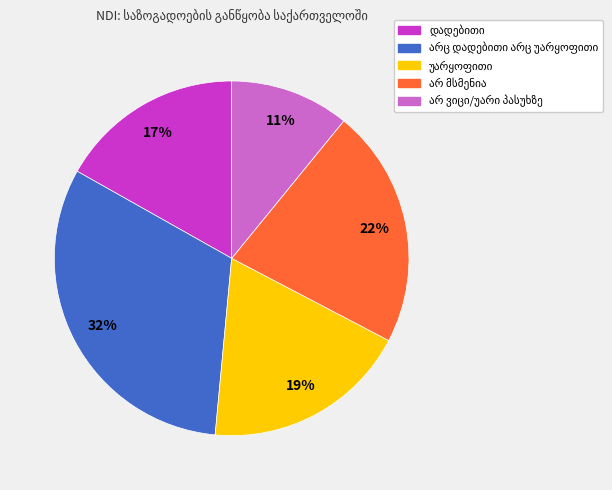

To the nearest percent, what is the average slice percentage?

20%